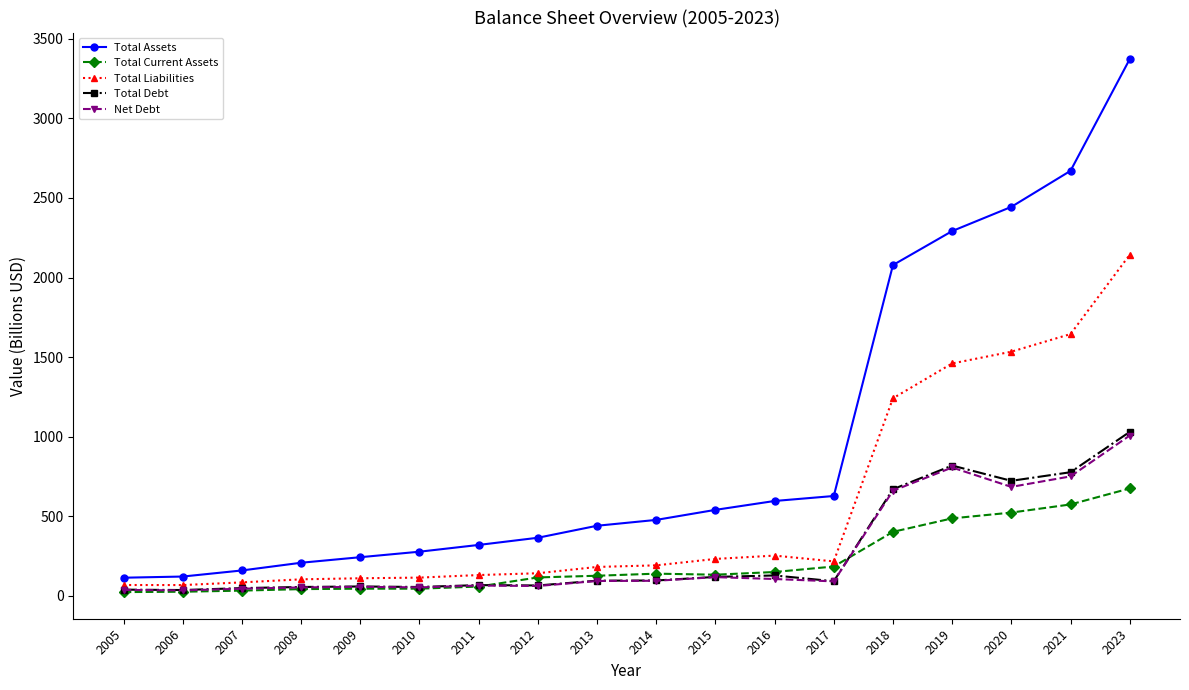

Which series has the largest total across all categories?

Total Assets